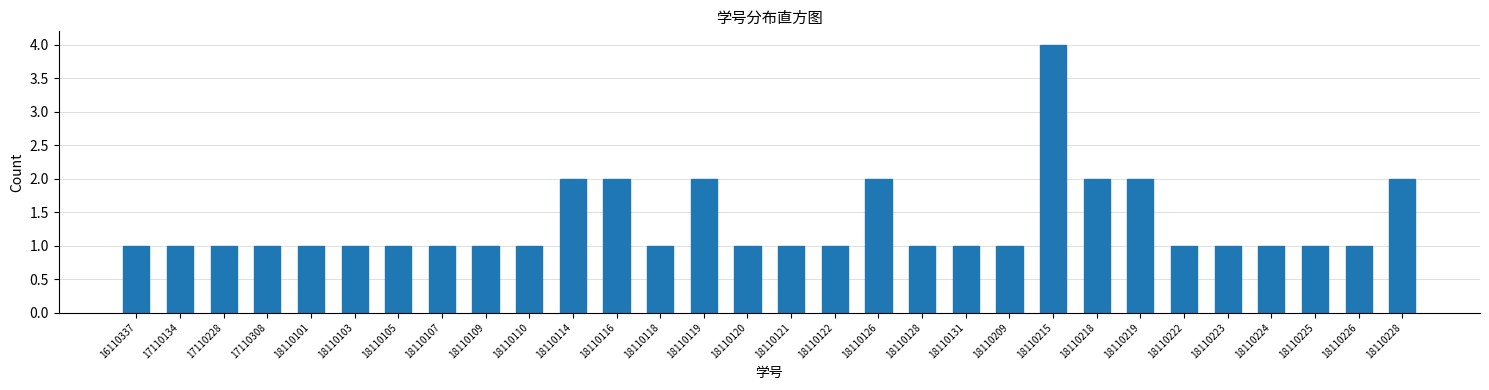

Reading right to left, list all the values displayed in this chart.

18110228=2	18110226=1	18110225=1	18110224=1	18110223=1	18110222=1	18110219=2	18110218=2	18110215=4	18110209=1	18110131=1	18110128=1	18110126=2	18110122=1	18110121=1	18110120=1	18110119=2	18110118=1	18110116=2	18110114=2	18110110=1	18110109=1	18110107=1	18110105=1	18110103=1	18110101=1	17110308=1	17110228=1	17110134=1	16110337=1